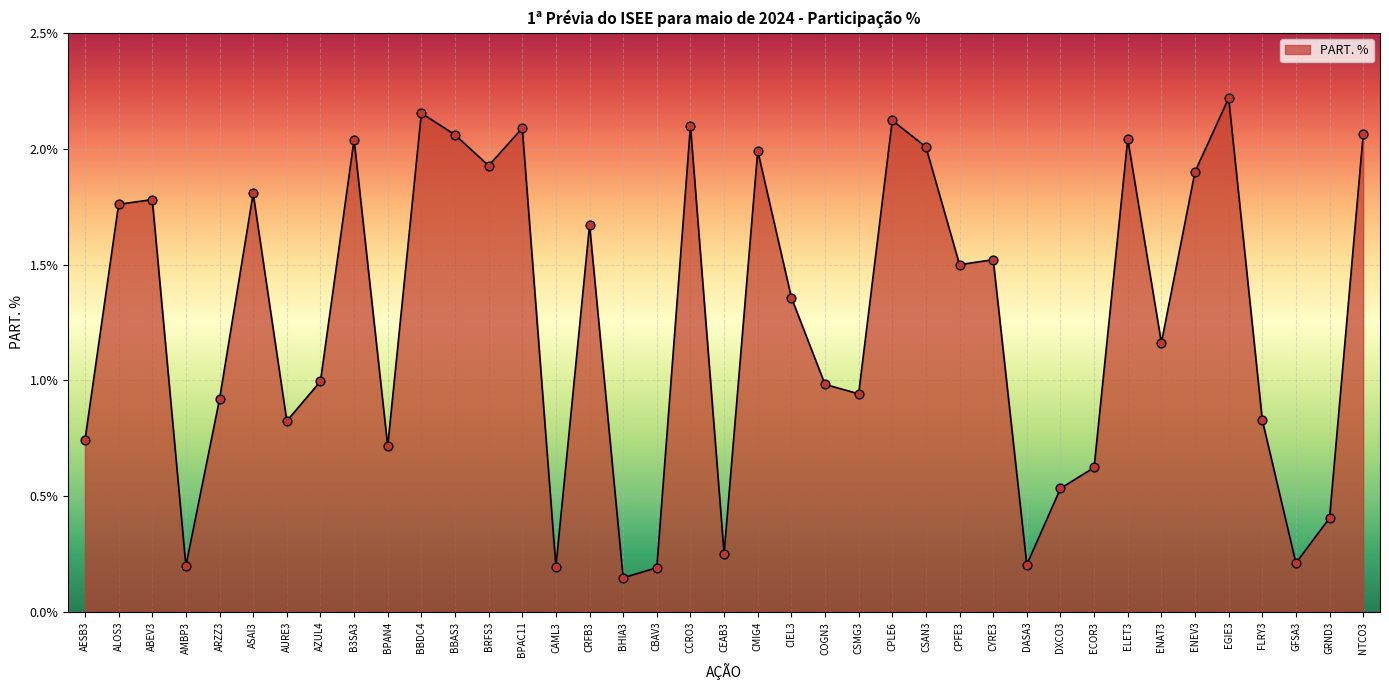

Approximately how many times larger is the value at BPAC11 compared to CCRO3?

1.0